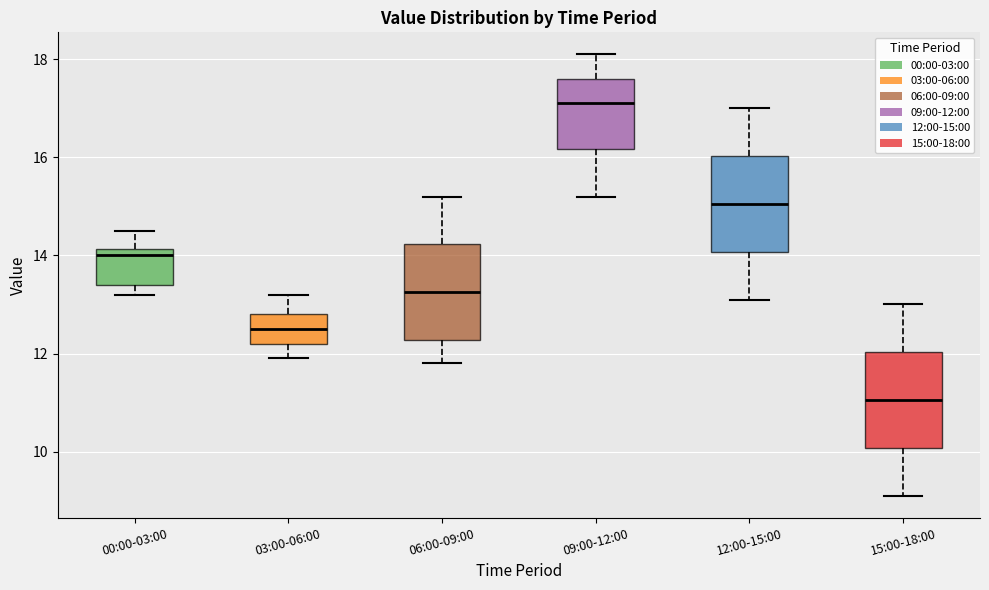

Where does the median line of the box for 12:00-15:00 sit on the y-axis? The values are not printed on the chart, so give them approximately, as read against the axis.

15.0